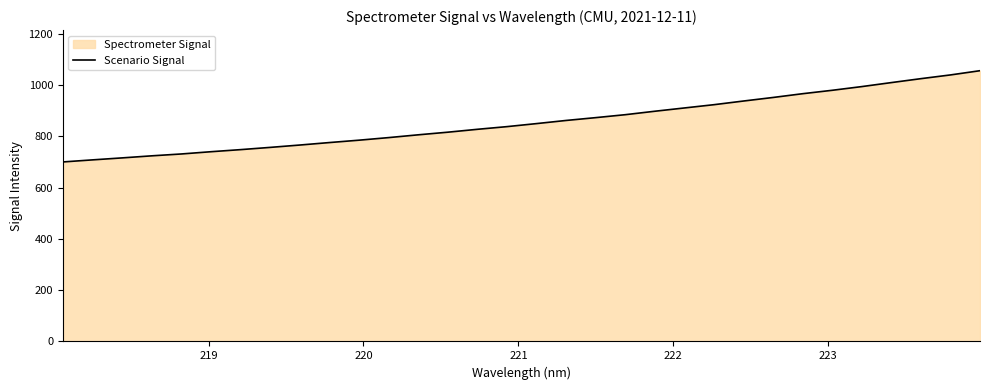

What is the maximum value shown in the chart?

1056.1